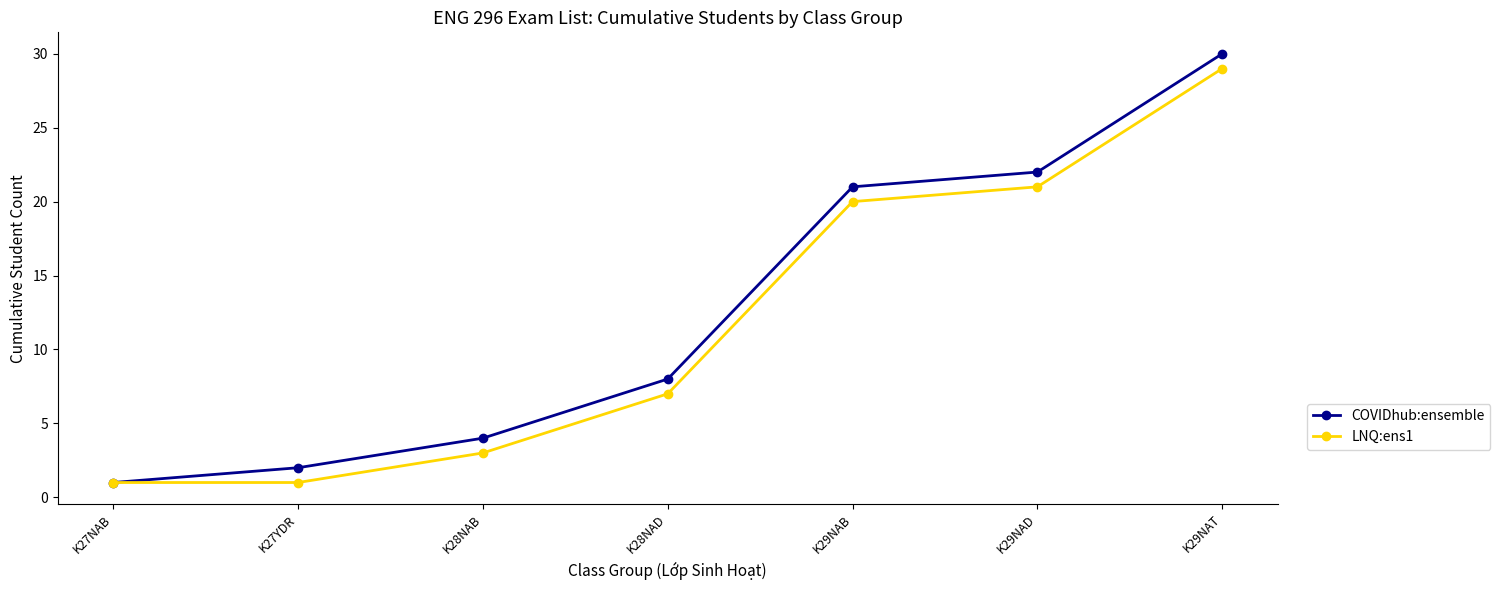

True or false: COVIDhub:ensemble has more than 0 interior local peaks.

False